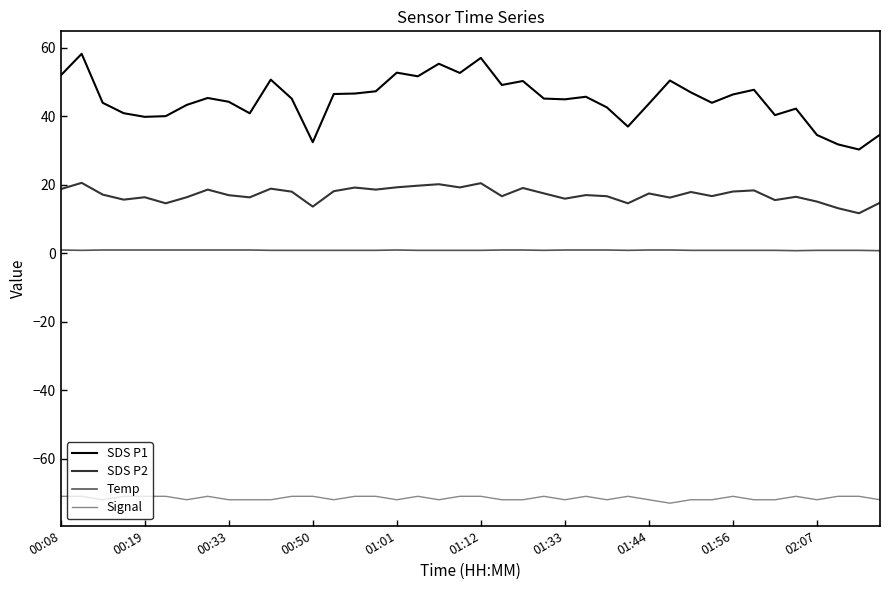

List the series in order of their peak value, highest first.

SDS P1, SDS P2, Temp, Signal